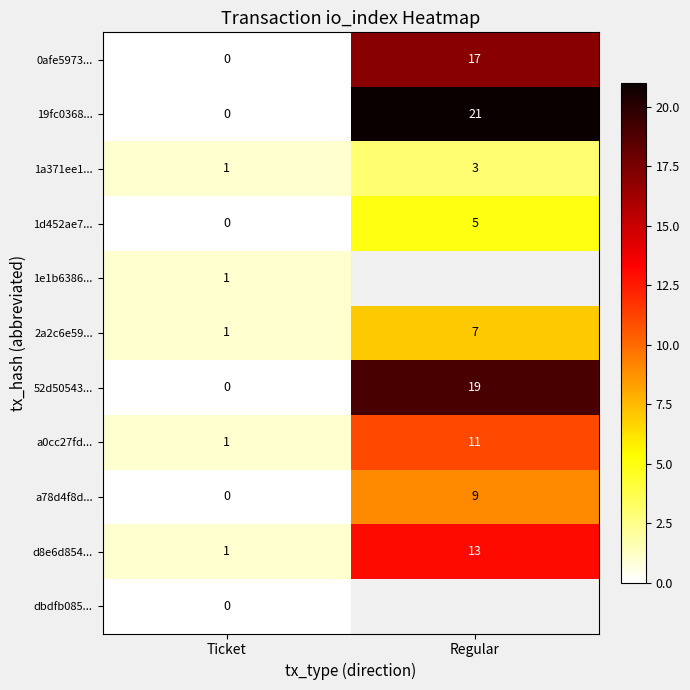

At which label is 2a2c6e59... closest to 4?

Ticket